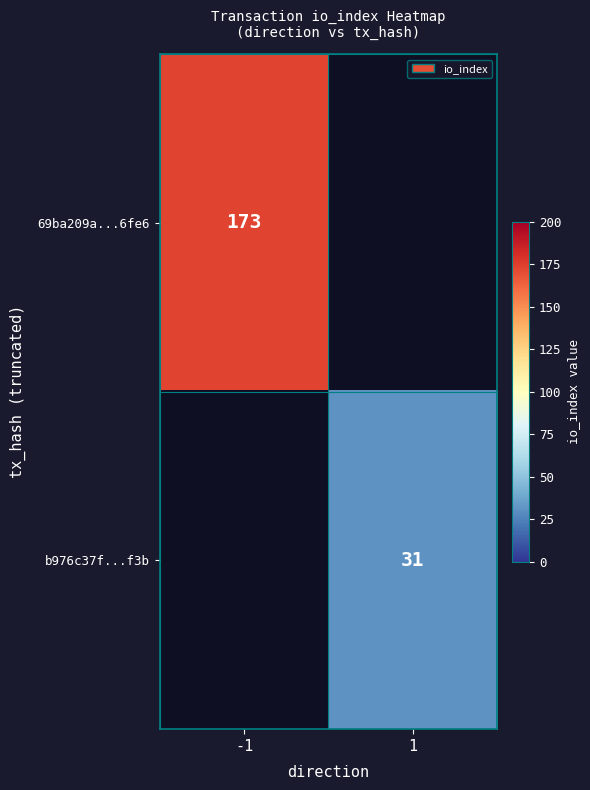

The 69ba209a...6fe6 series shows 173 at -1. True or false?

True